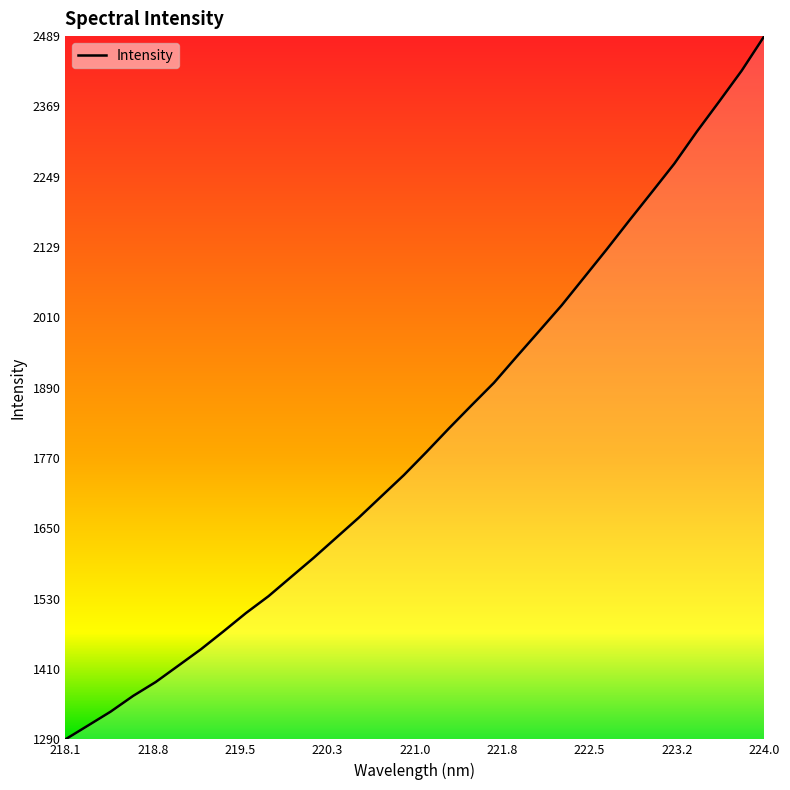

What is the smallest value displayed?

1290.2